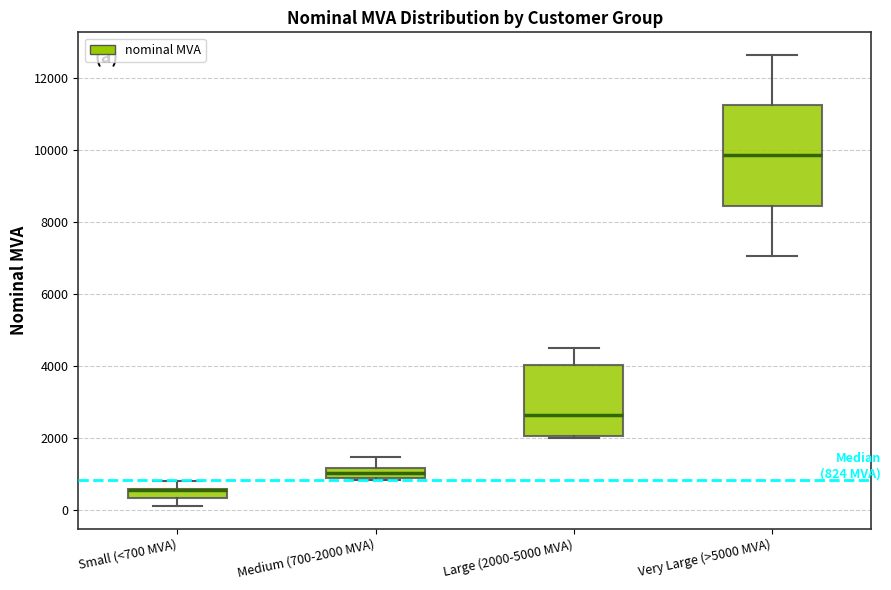

Comparing the boxes themselves (not the whiskers), which one is the tallest?

Very Large (>5000 MVA)